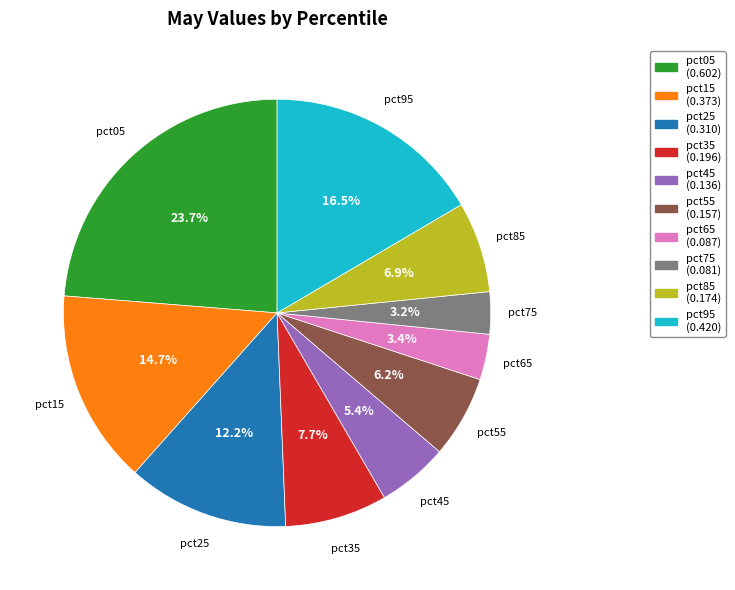

The pct65 slice represents 13% of the pie. True or false?

False